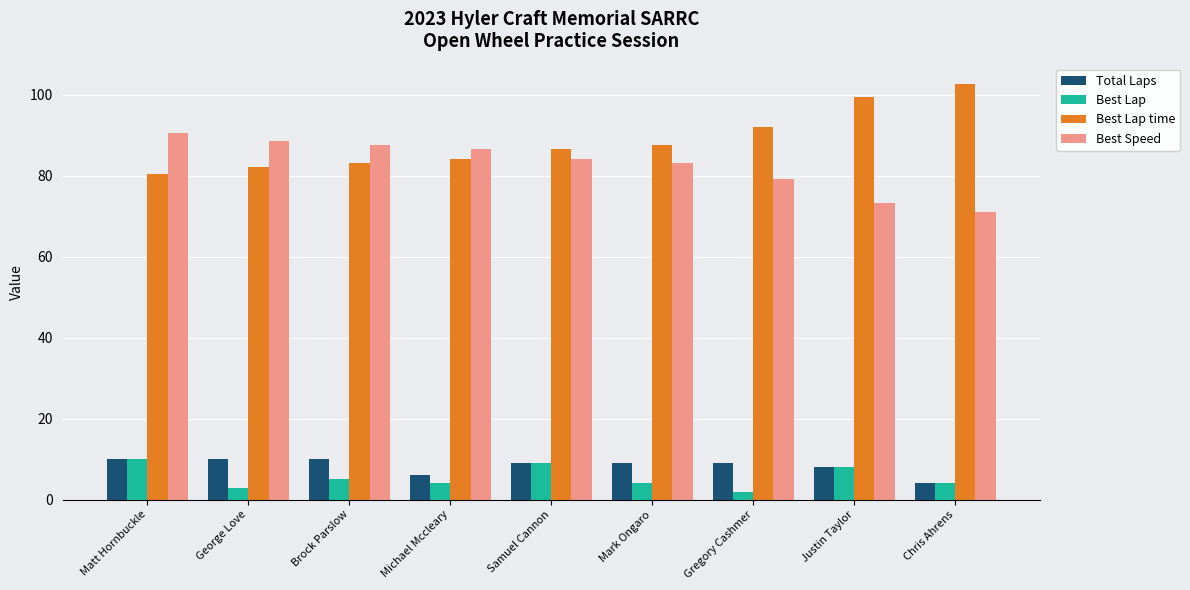

Read the Best Speed value at Michael Mccleary.

86.4